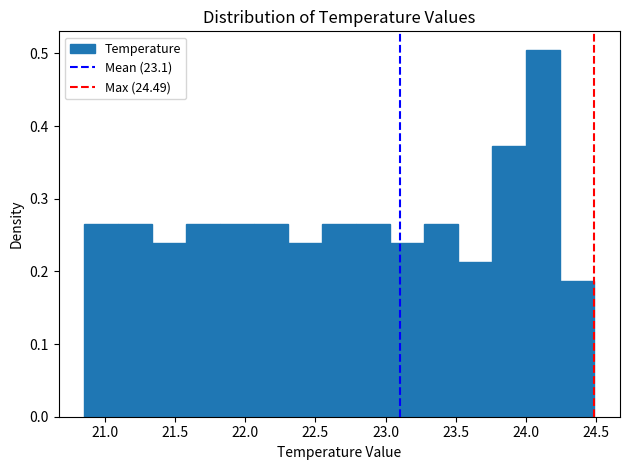

Over which range of the x-axis is the bar tallest?

24.00 to 24.25